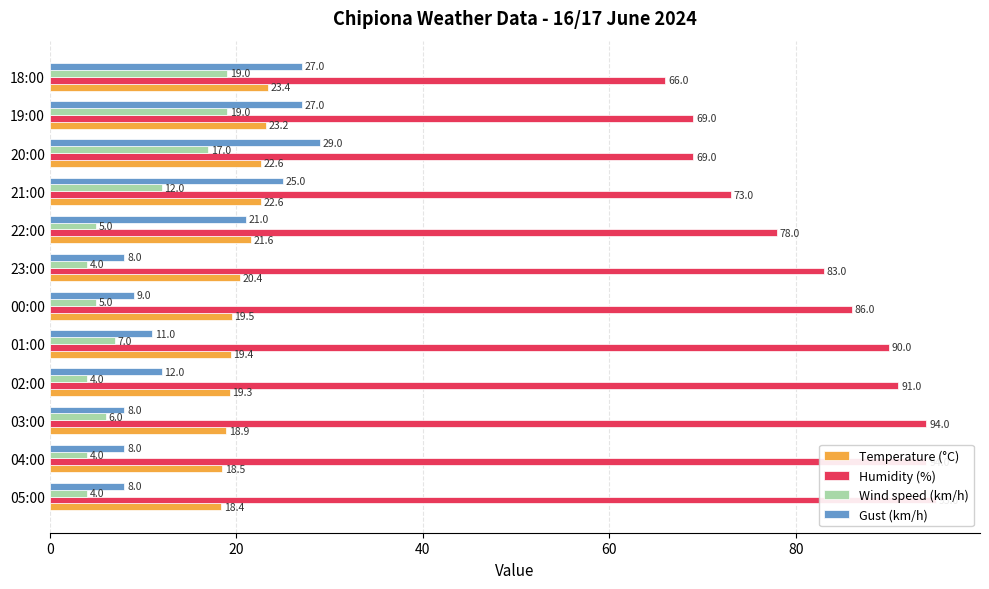

What is the difference between the second highest and second lowest values in the Gust (km/h) series?

19.0